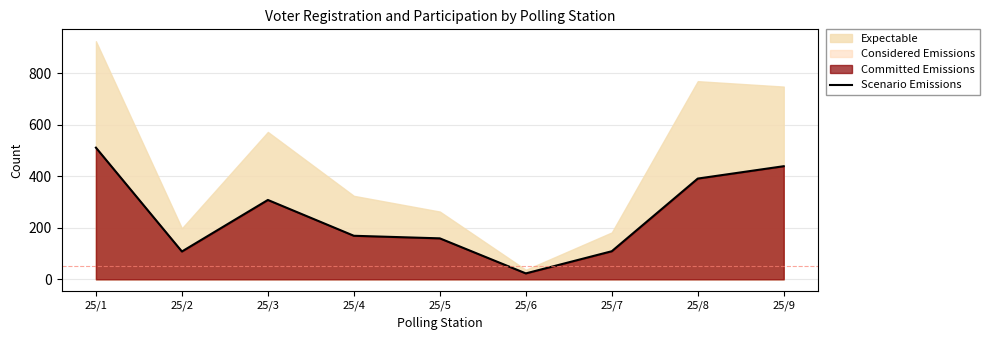

What is the change in value from 25/1 to 25/5?

-352